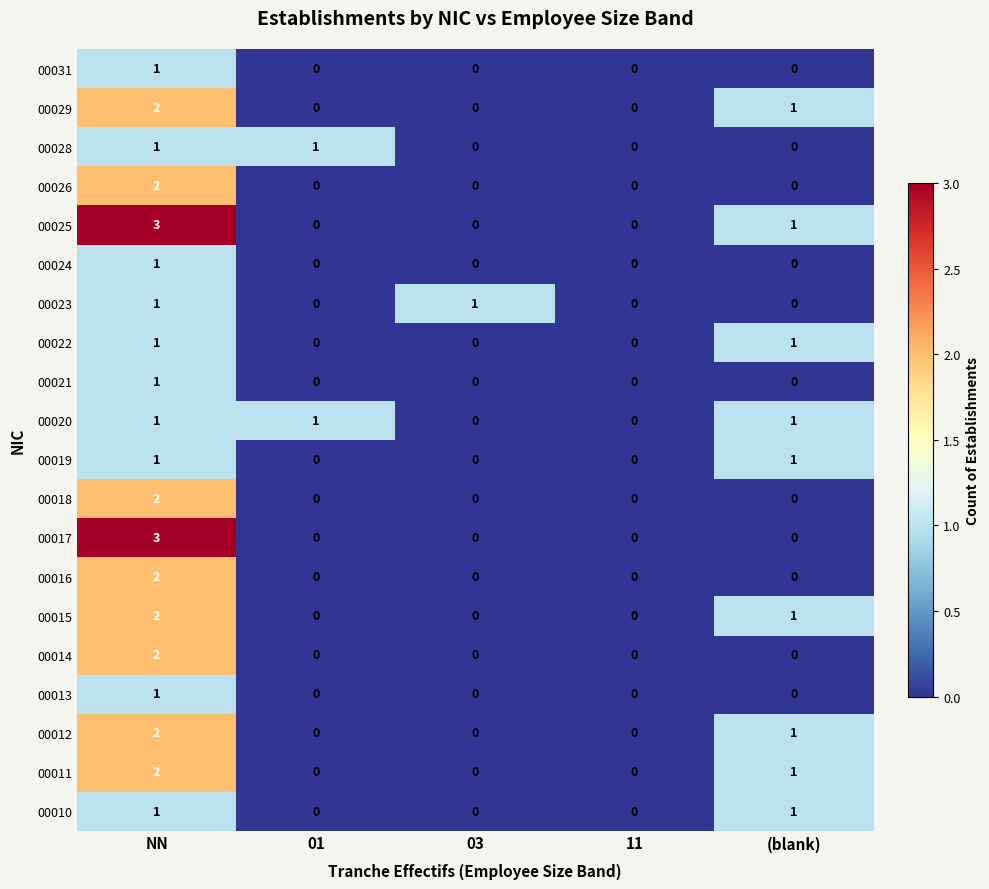

Which series has the largest total across all categories?

00025